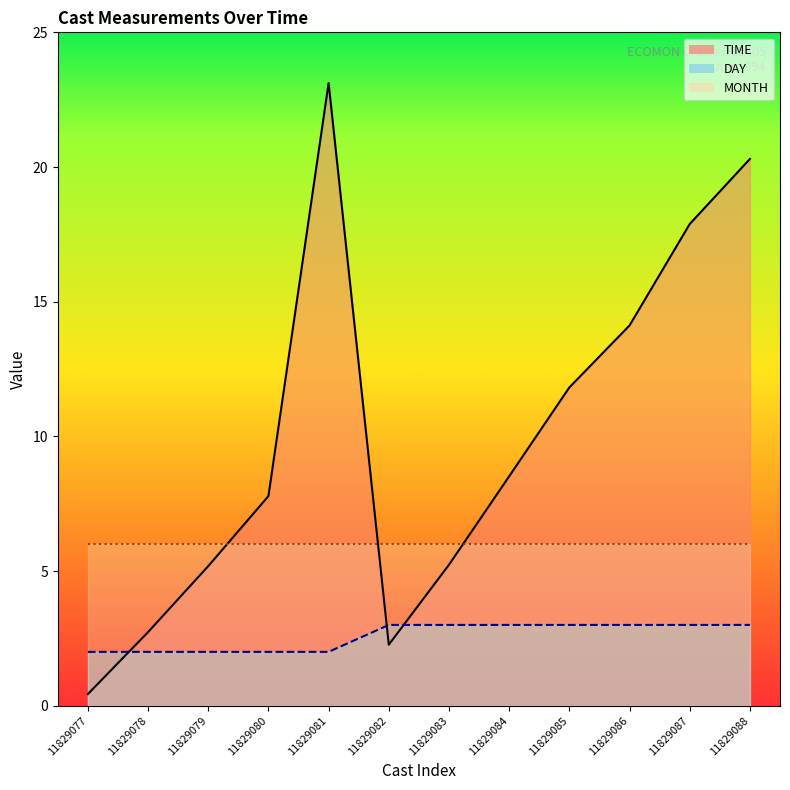

Which series ends up on top after the final intersection of DAY_line and TIME_line?

TIME_line